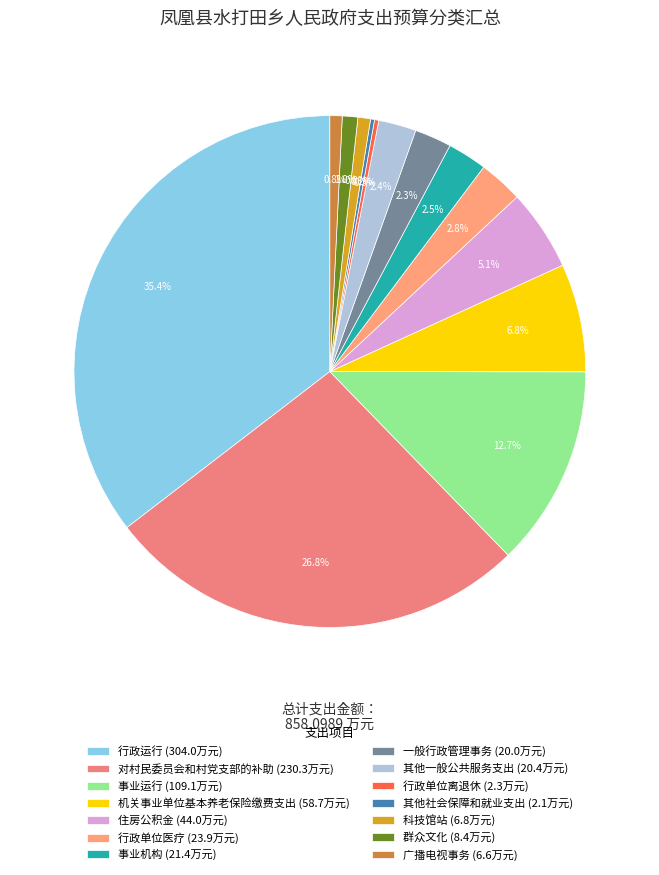

Rank the categories by value from highest to lowest.

行政运行, 对村民委员会和村党支部的补助, 事业运行, 机关事业单位基本养老保险缴费支出, 住房公积金, 行政单位医疗, 事业机构, 其他一般公共服务支出, 一般行政管理事务, 群众文化, 科技馆站, 广播电视事务, 行政单位离退休, 其他社会保障和就业支出